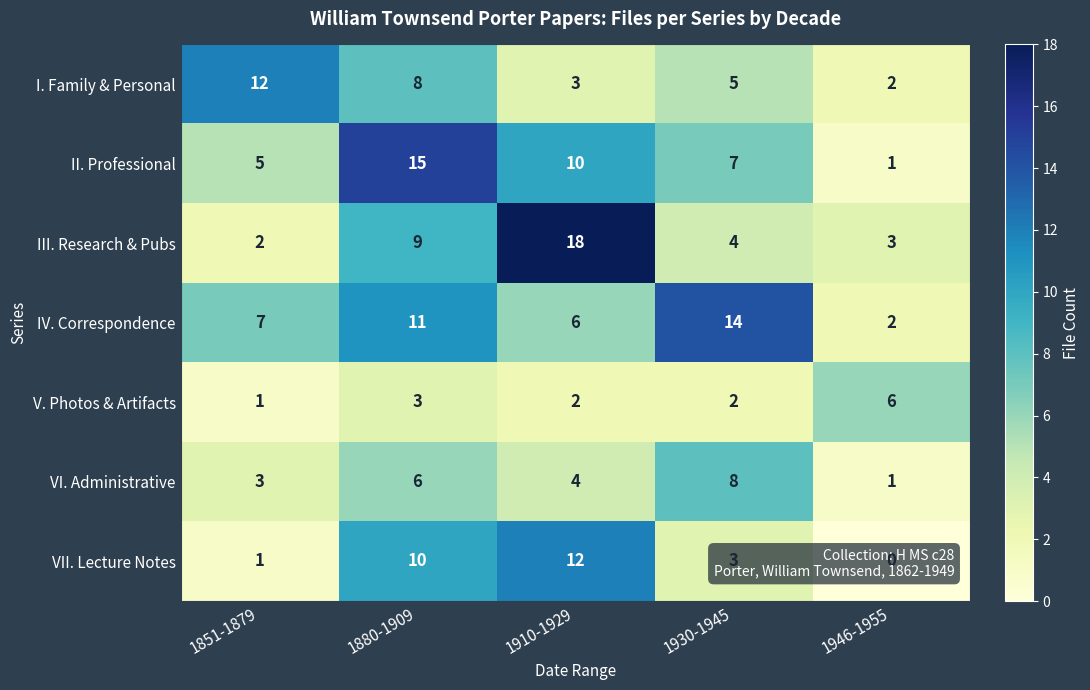

Where is III. Research & Pubs nearest to the value 10?

1880-1909